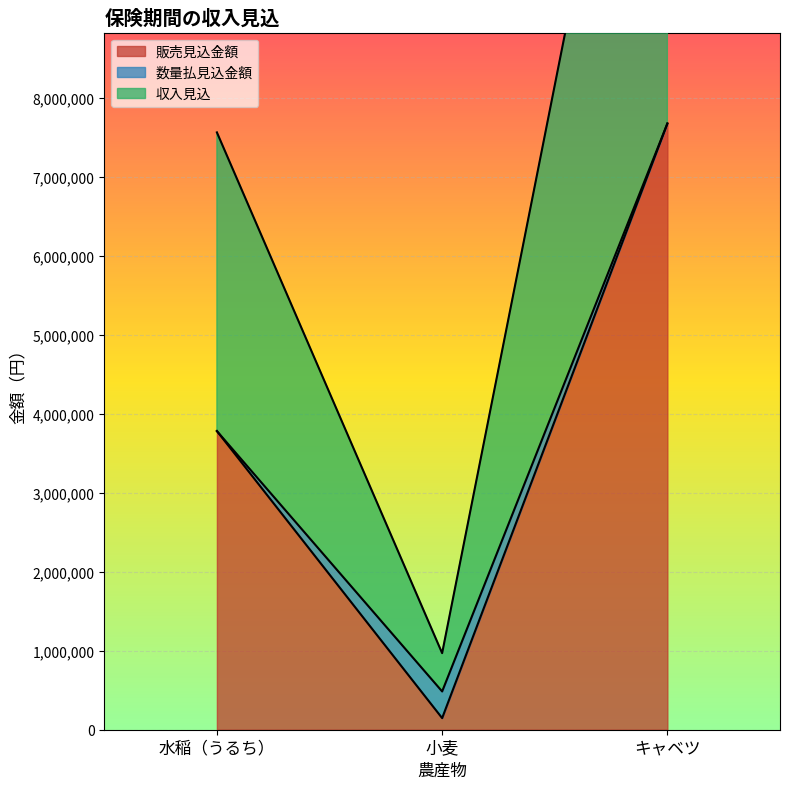

Where is 販売見込金額 nearest to the value 3909750?

水稲（うるち）